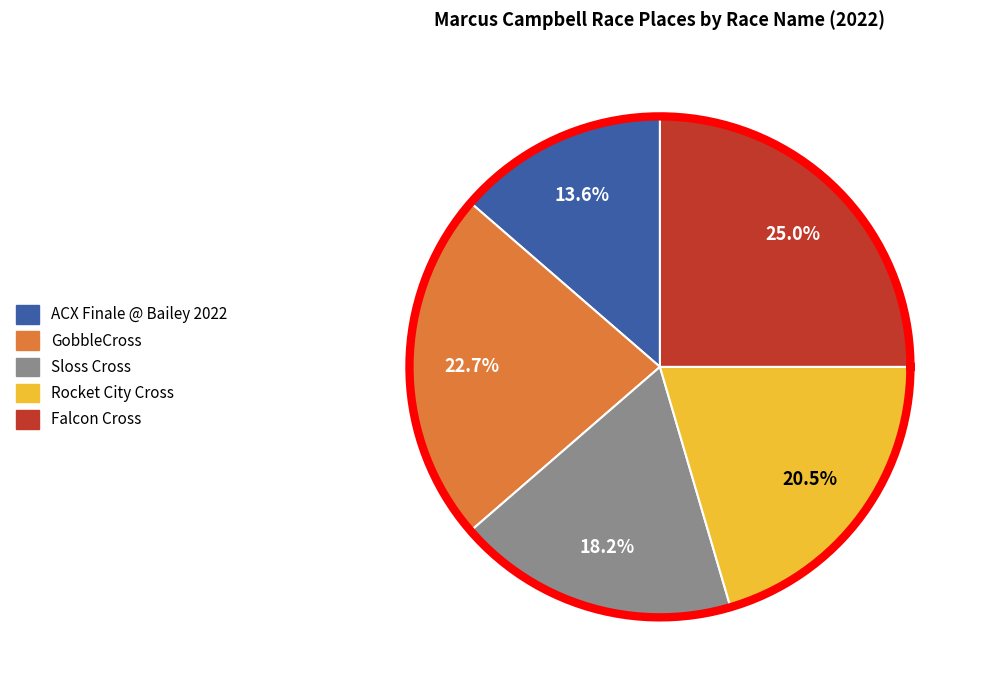

What is the smallest slice in the pie chart?

ACX Finale @ Bailey 2022